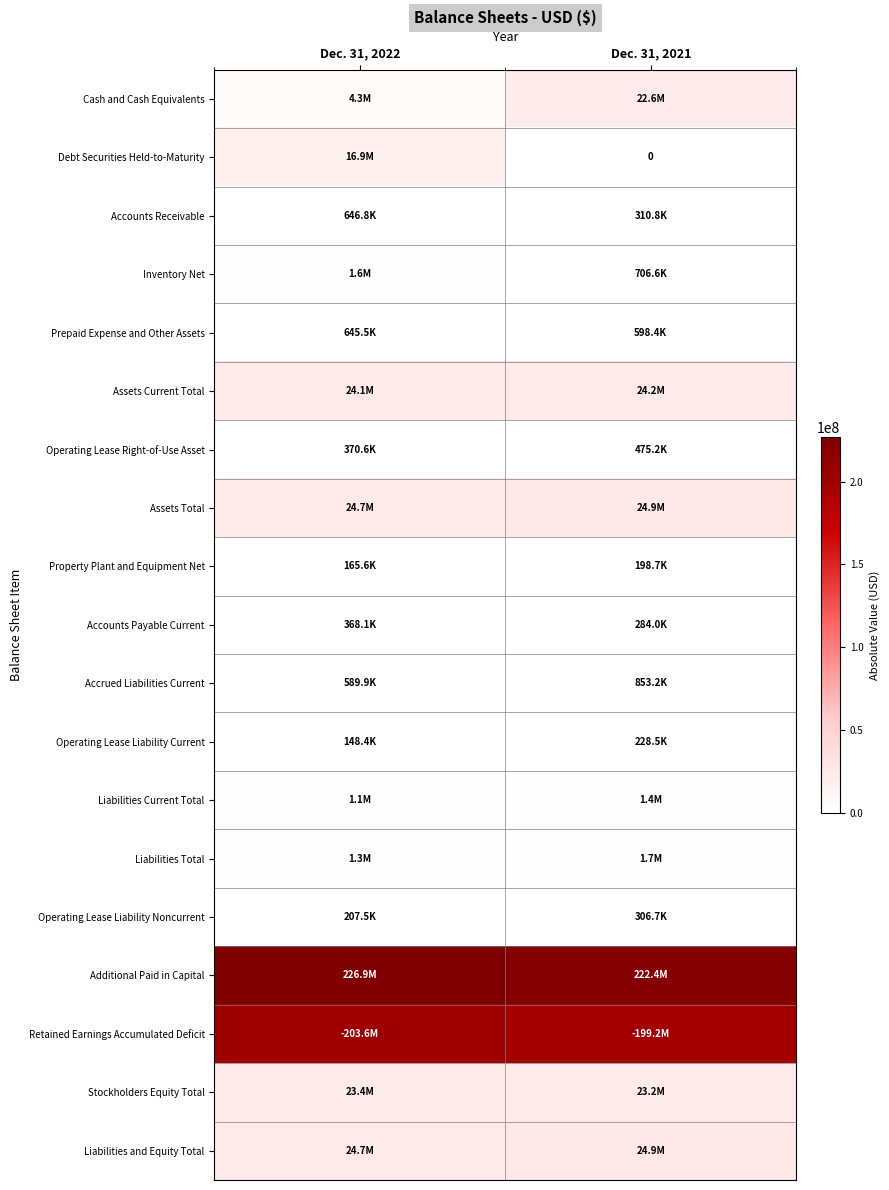

List the labels in order of Accounts Receivable value, smallest first.

Dec. 31, 2021, Dec. 31, 2022